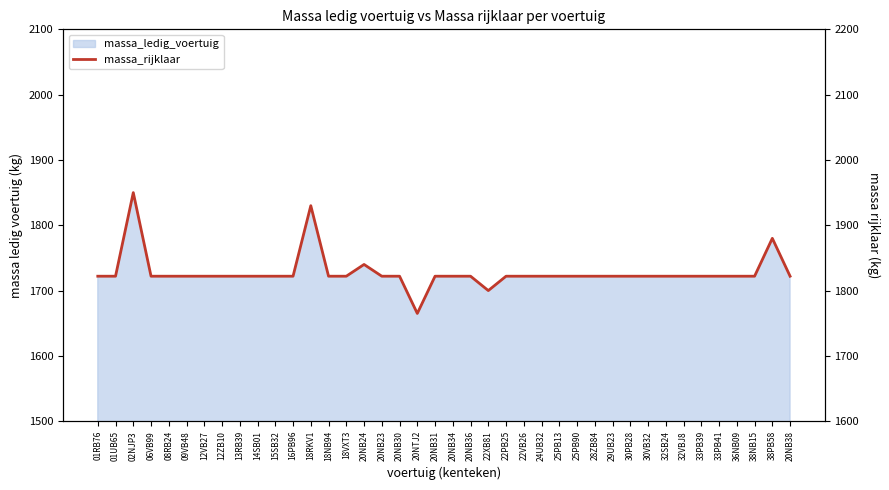

How many data points are above 1822?

4